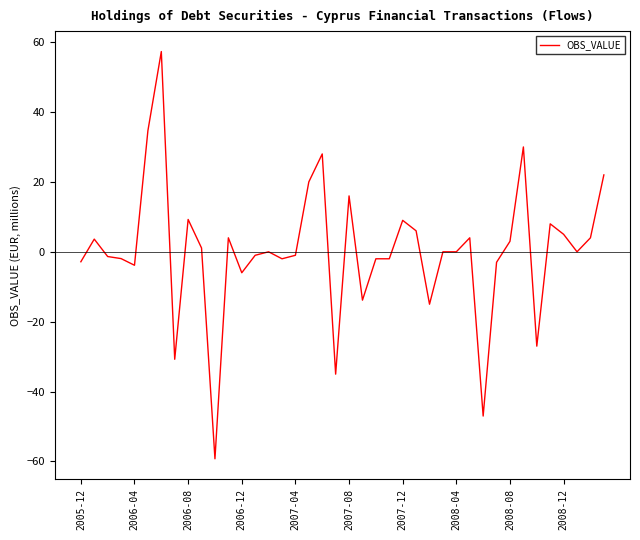

What is the difference between the maximum and minimum values?

116.5